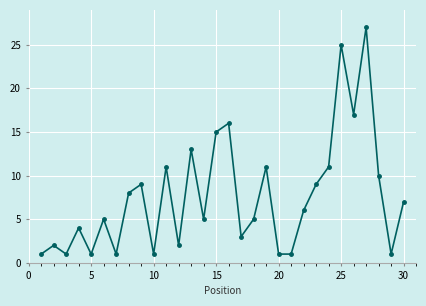

Reading right to left, list all the values displayed in this chart.

7	1	10	27	17	25	11	9	6	1	1	11	5	3	16	15	5	13	2	11	1	9	8	1	5	1	4	1	2	1